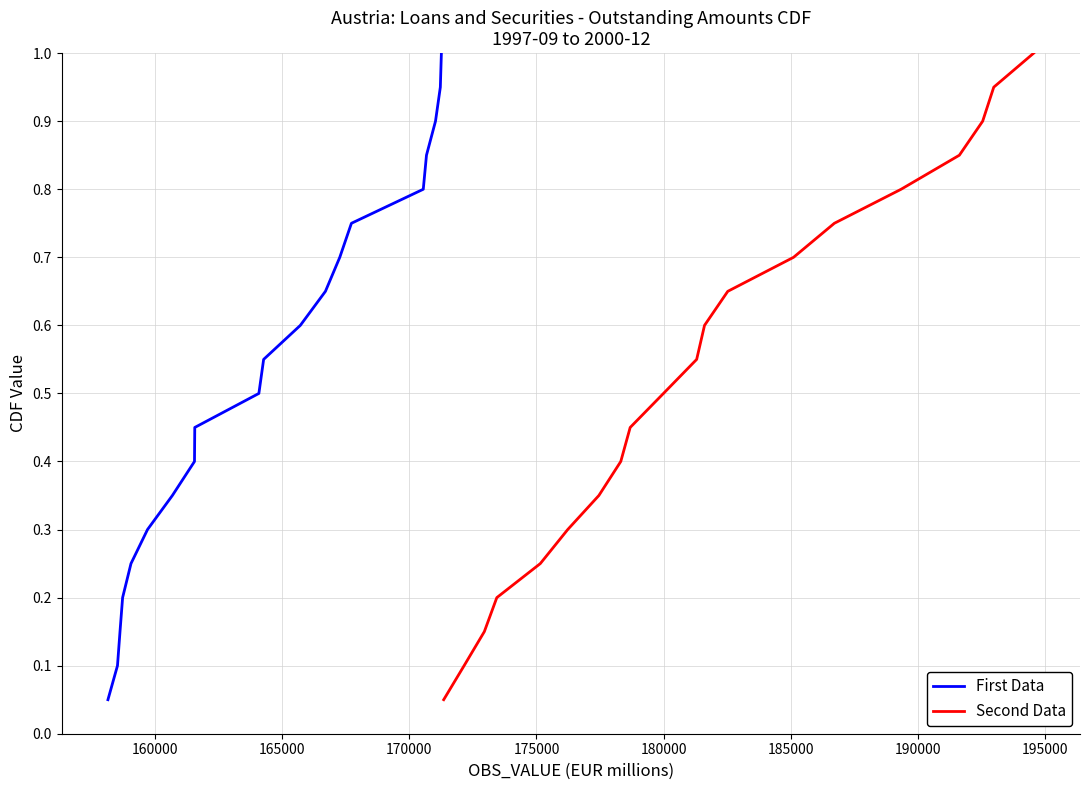

Reading left to right, what are all the values shown in this chart?

First Data: 0.1	0.1	0.1	0.2	0.2	0.3	0.3	0.4	0.5	0.5	0.6	0.6	0.7	0.7	0.8	0.8	0.8	0.9	0.9	1.0
Second Data: 0.1	0.1	0.1	0.2	0.2	0.3	0.3	0.4	0.5	0.5	0.6	0.6	0.7	0.7	0.8	0.8	0.8	0.9	0.9	1.0